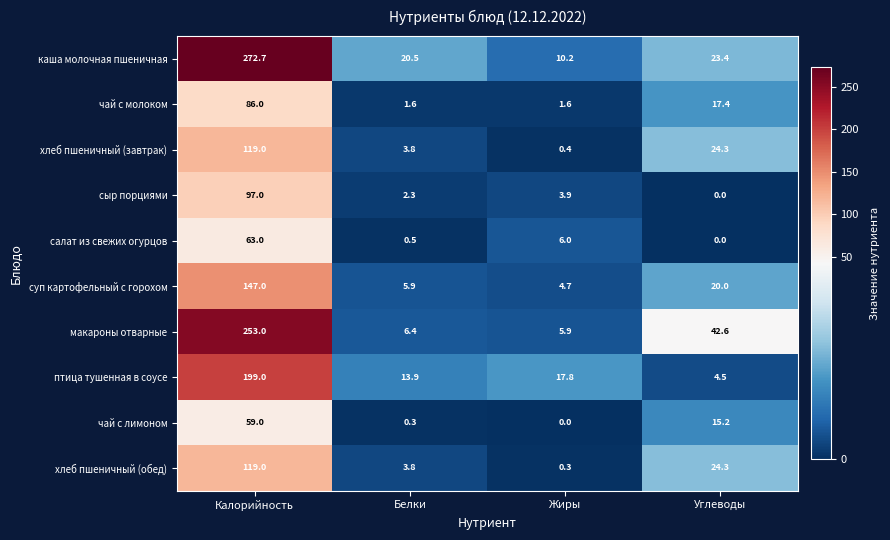

What is the maximum value for сыр порциями?

97.0